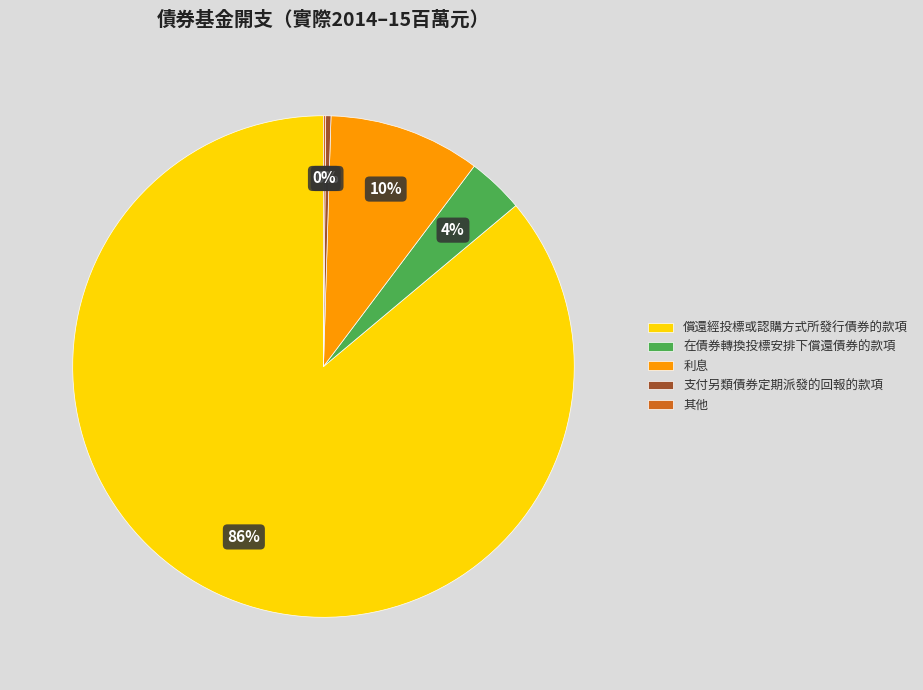

Which slice is the largest?

償還經投標或認購方式所發行債券的款項